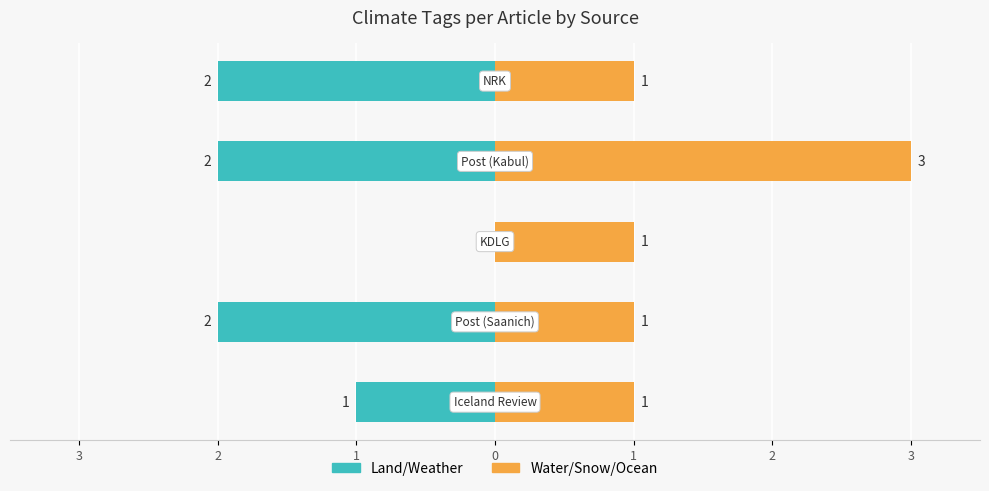

Are the bars horizontal?

Yes